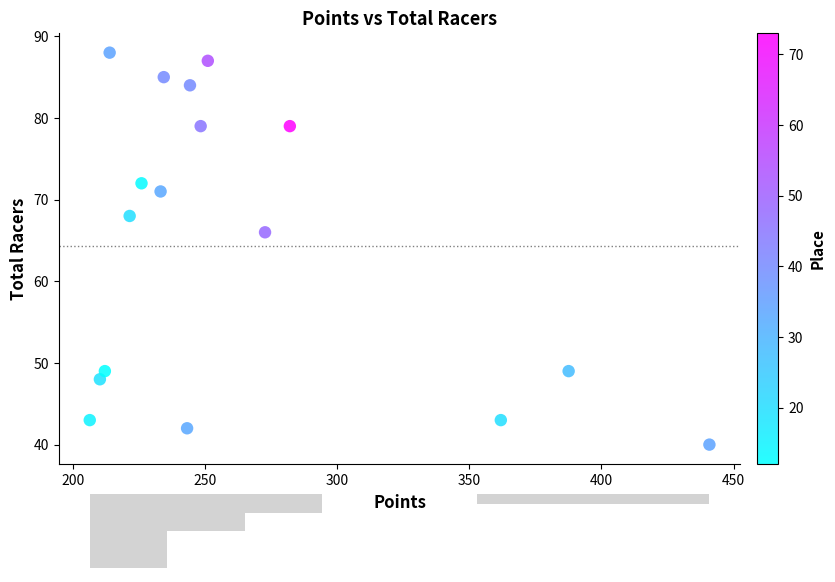

What Y value in the scatter plot is closest to 64?

66